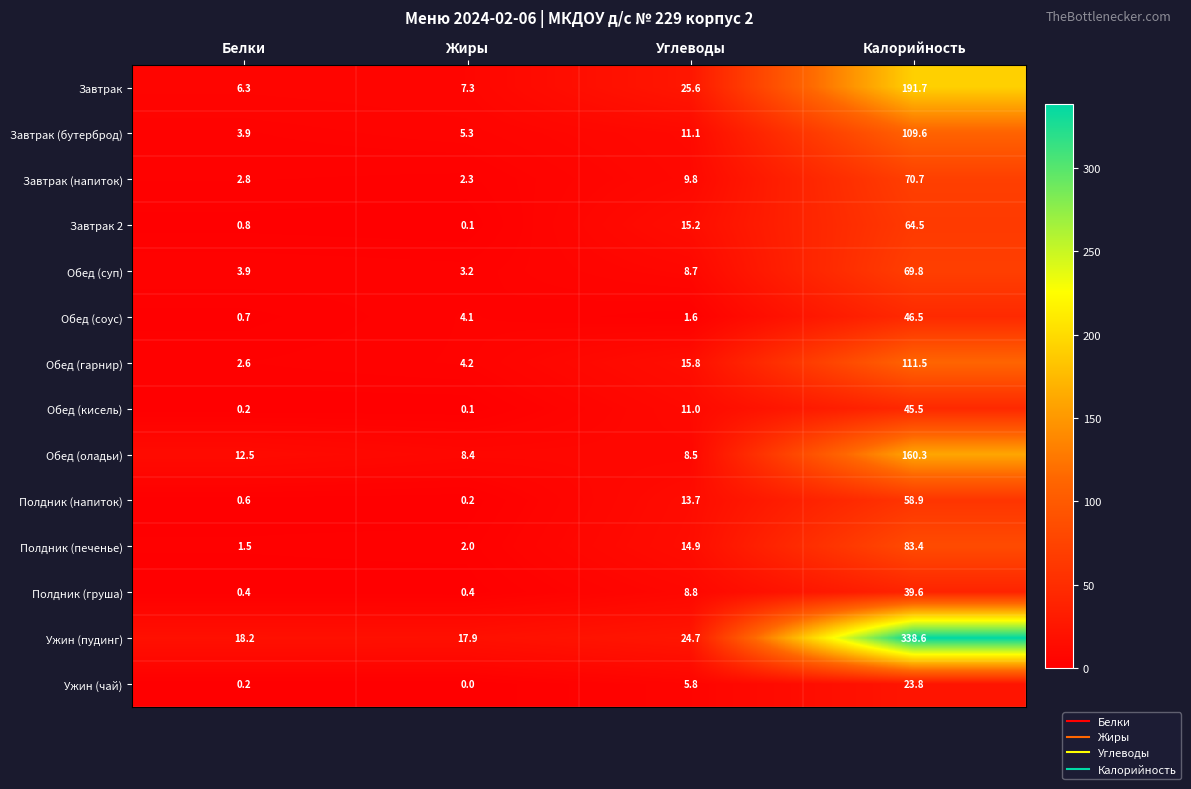

Read the Обед (суп) value at Белки.

3.9